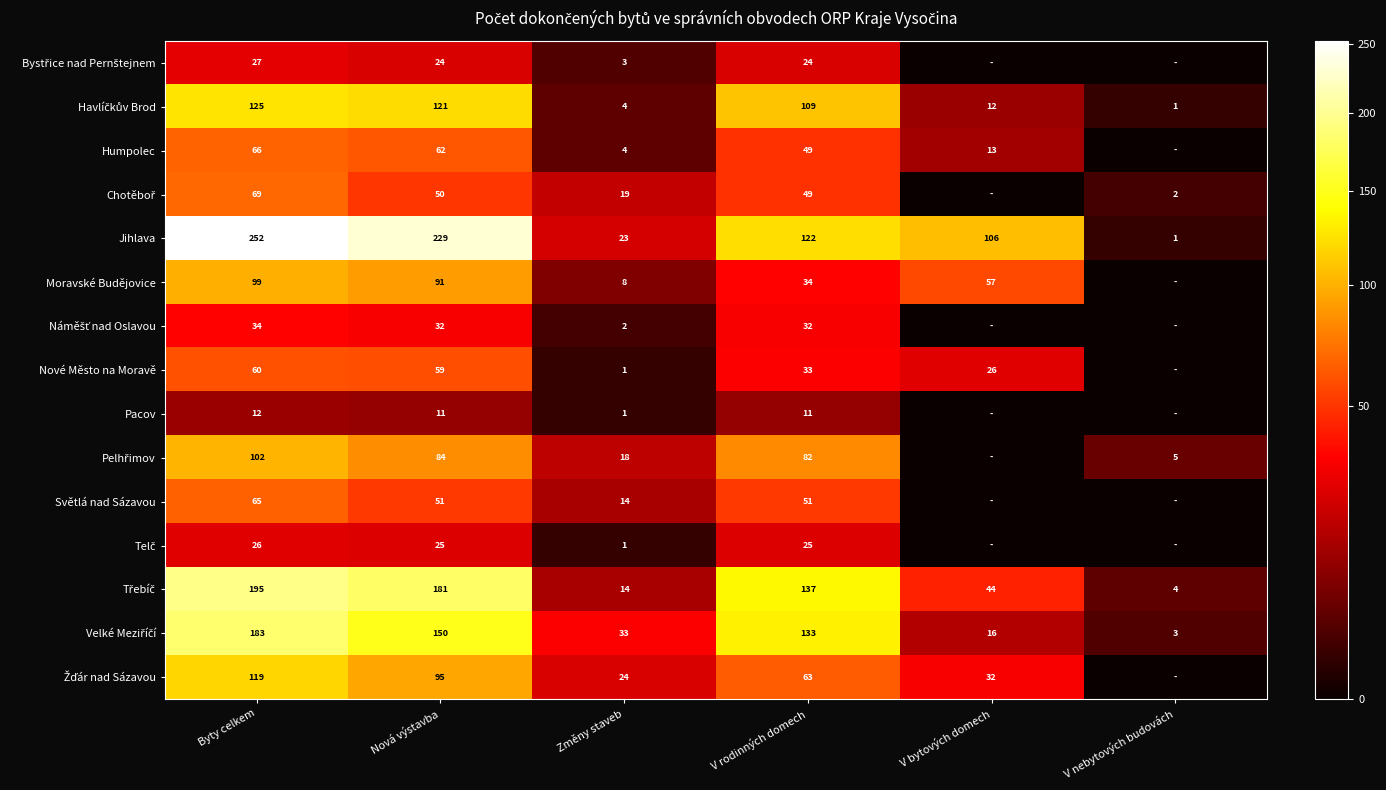

Where is Jihlava nearest to the value 126?

V rodinných domech